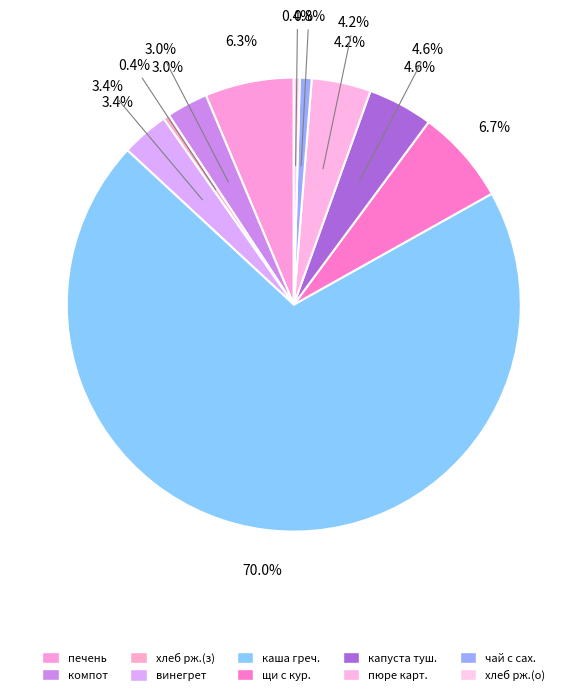

Which category has the smallest portion of the pie?

хлеб ржаной (обед)